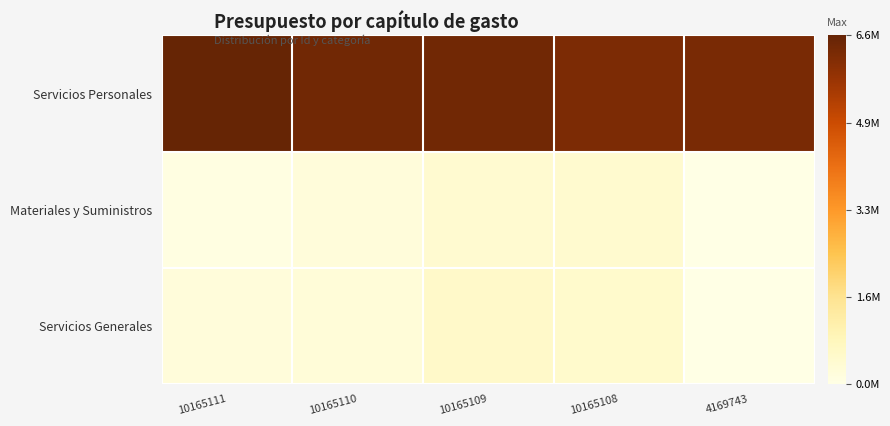

Which label corresponds to the smallest value in the chart?

4169743